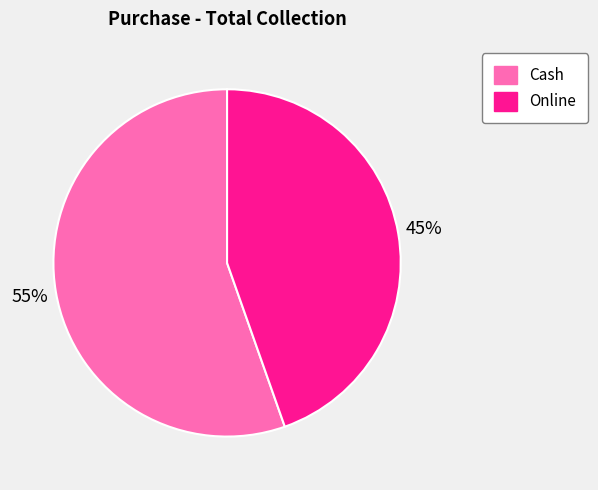

Is it true that Cash is 68% of the pie?

False